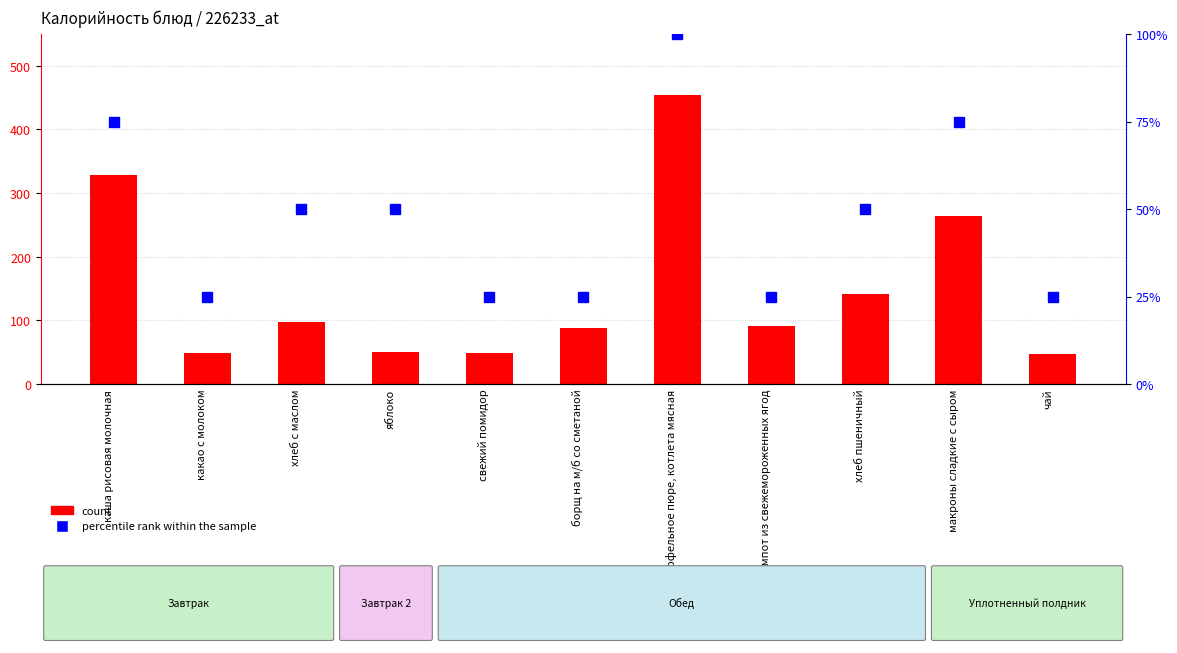

What is the label of the 8th bar from the left?

компот из свежемороженных ягод